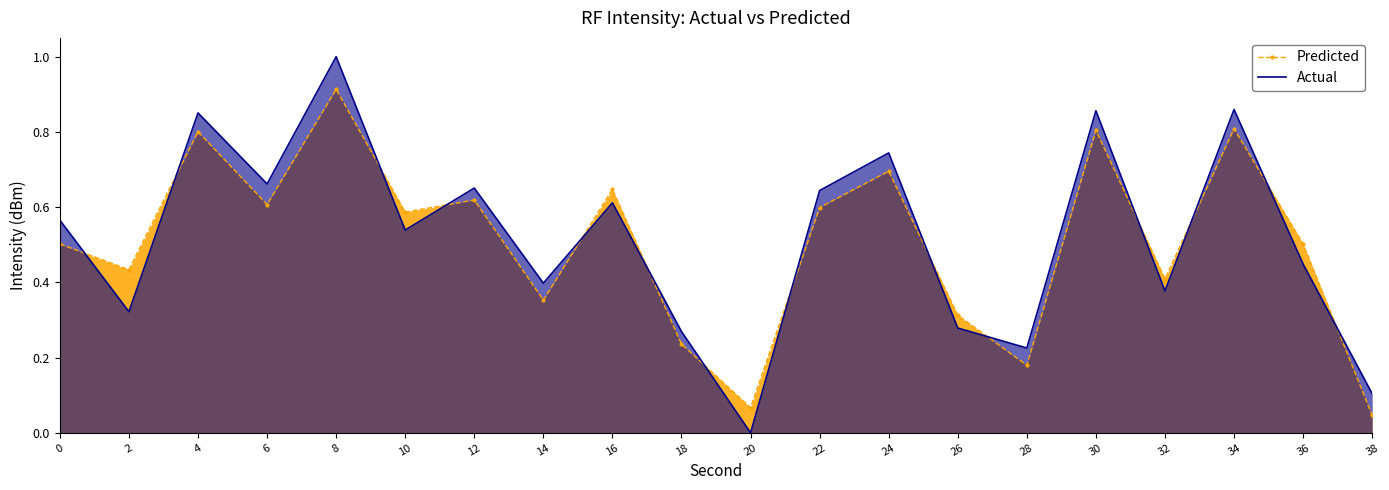

Which series has the largest range (max minus min)?

Actual